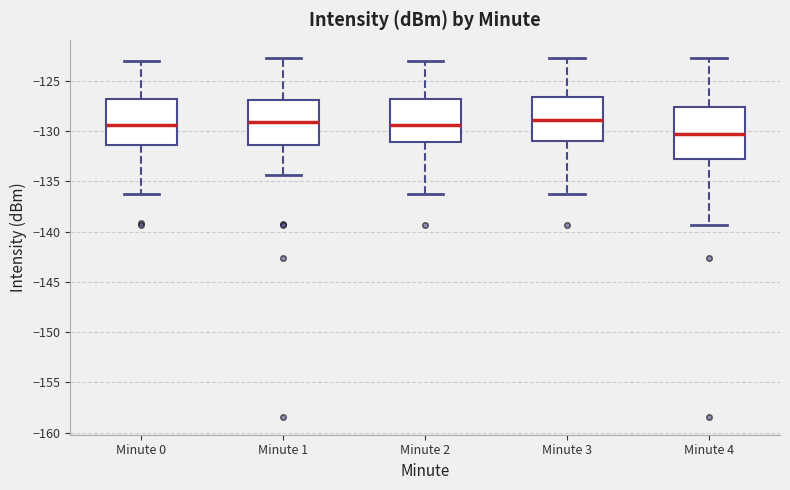

Which box's median line is the lowest?

Minute 4